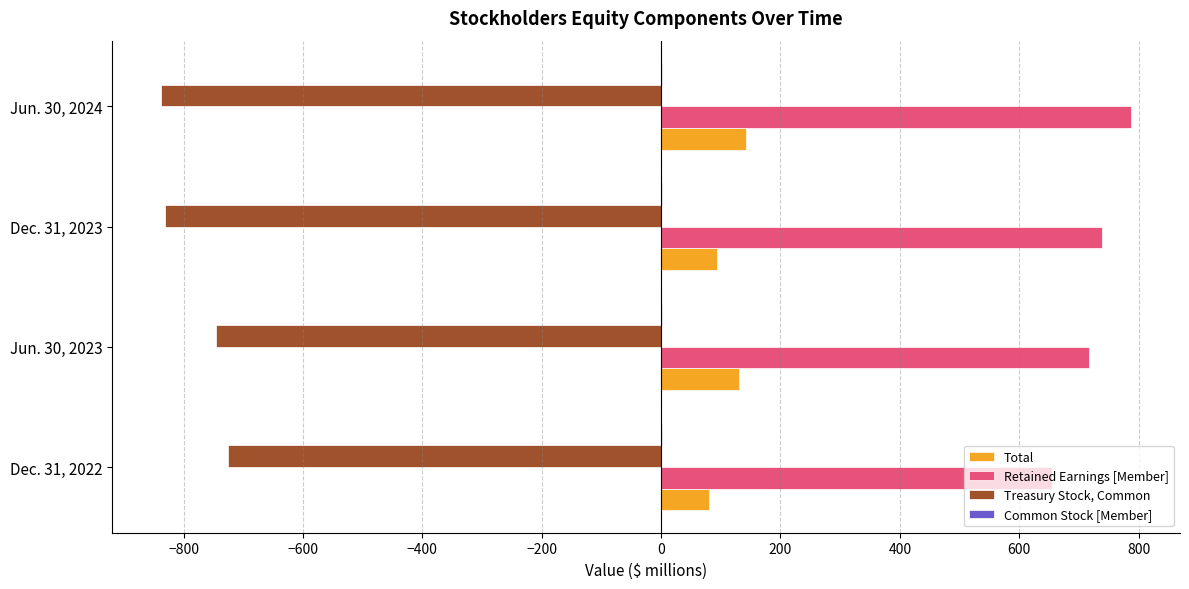

Which category has the highest value across all series?

Jun. 30, 2024